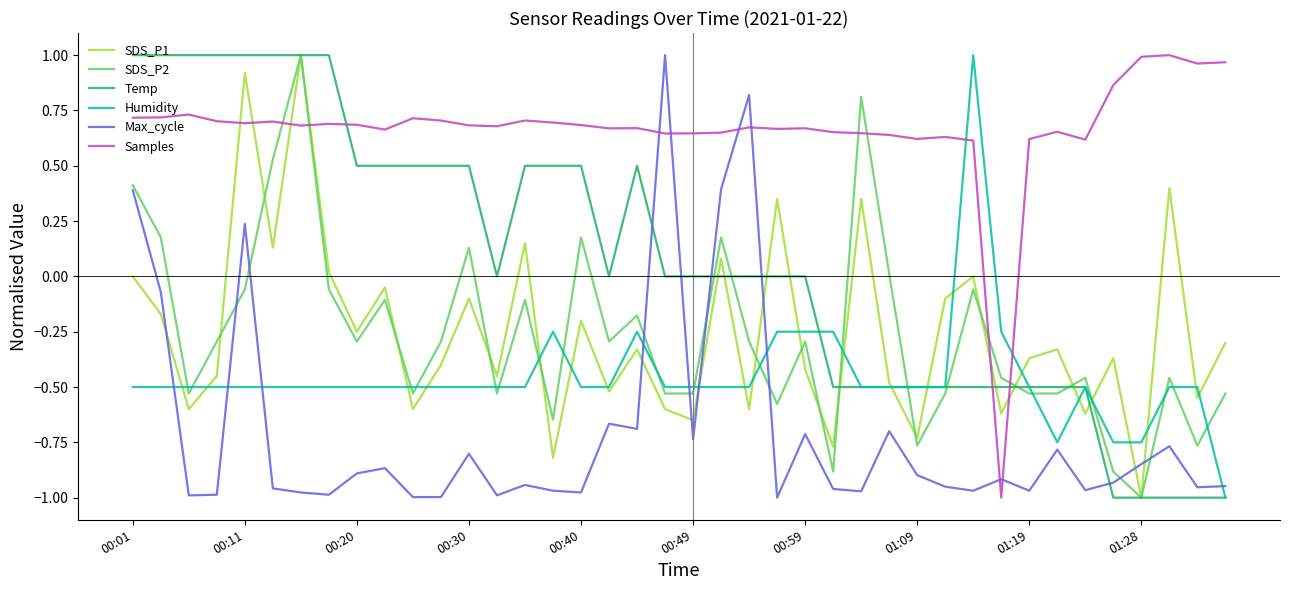

Which series ends up on top after the final intersection of Temp and Samples?

Samples